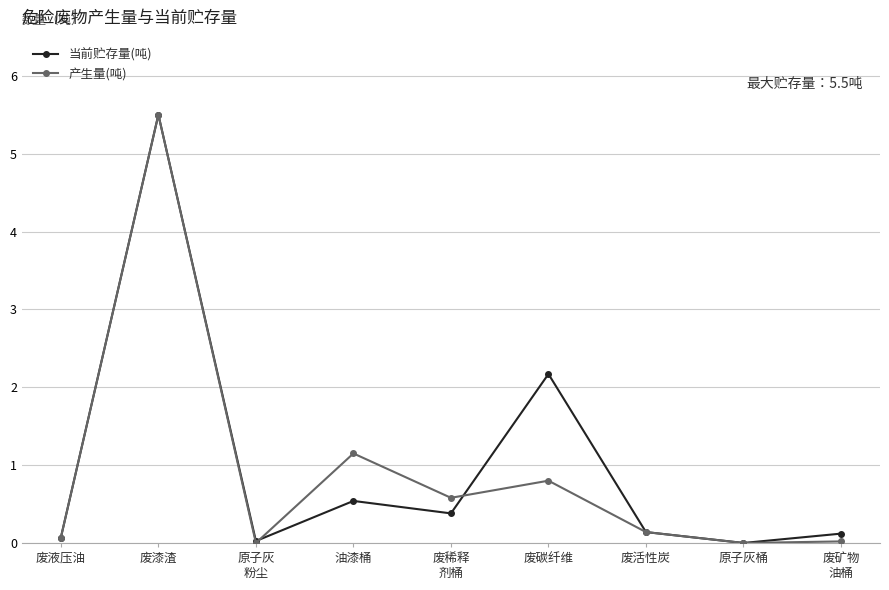

The value of 当前贮存量(吨) at 原子灰桶 is 2.5. True or false?

False